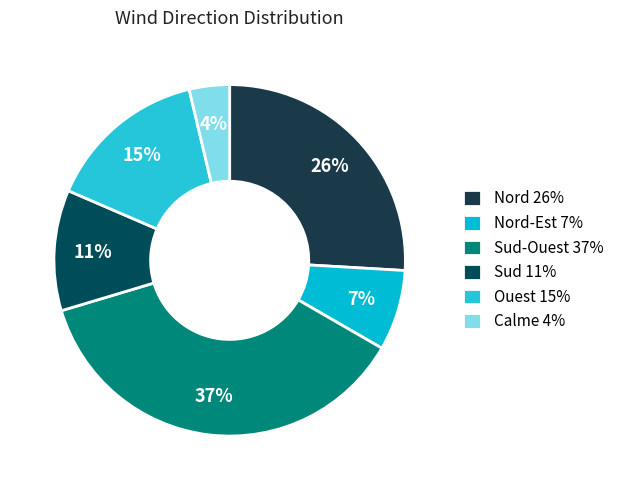

How many slices are in this pie chart?

6